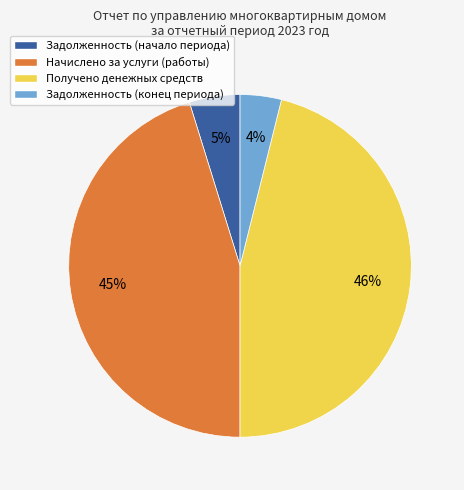

What is the ratio of the value at Начислено за услуги (работы) to the value at Получено денежных средств?

1.0